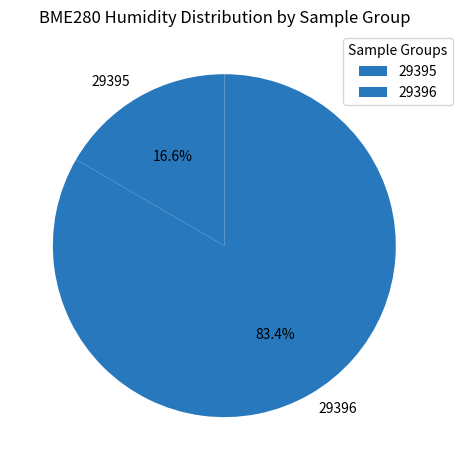

Between 29396 and 29395, which is larger?

29396